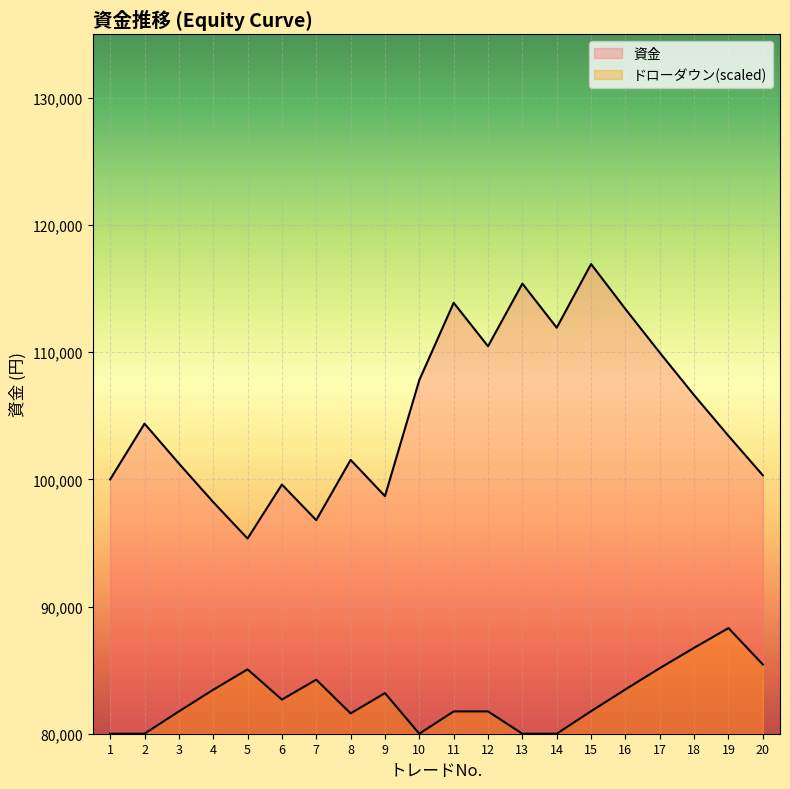

How many lines are shown in the chart?

2